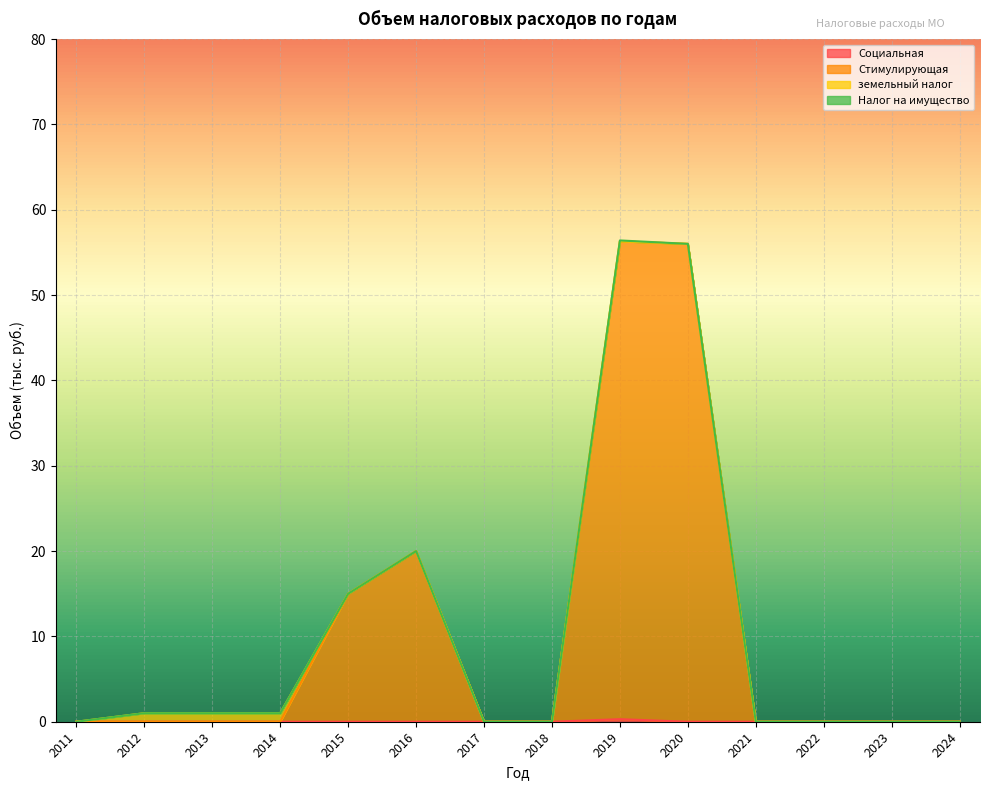

What value does the Стимулирующая series have at 2016?

20.0